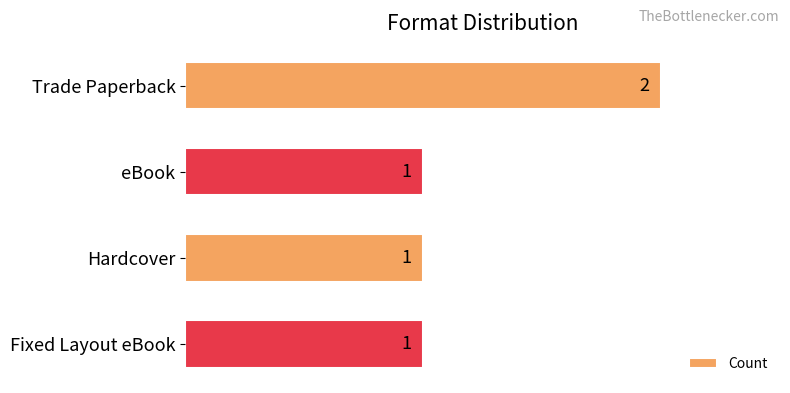

What is the sum of the values at Trade Paperback and eBook?

3